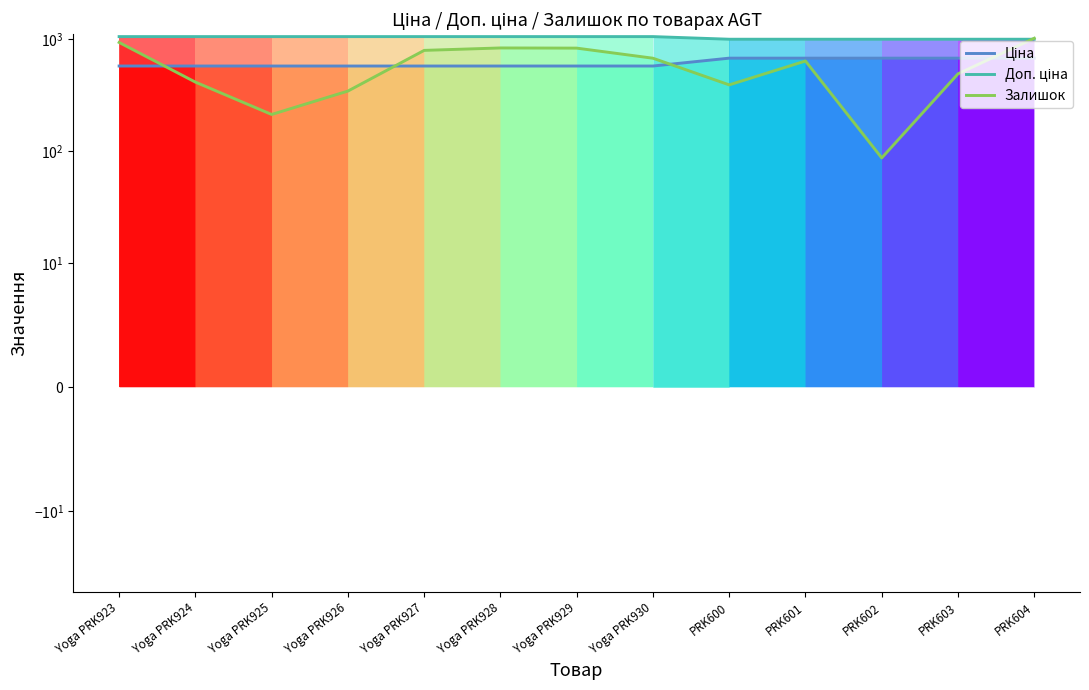

True or false: Доп. ціна and Ціна intersect in this chart.

False